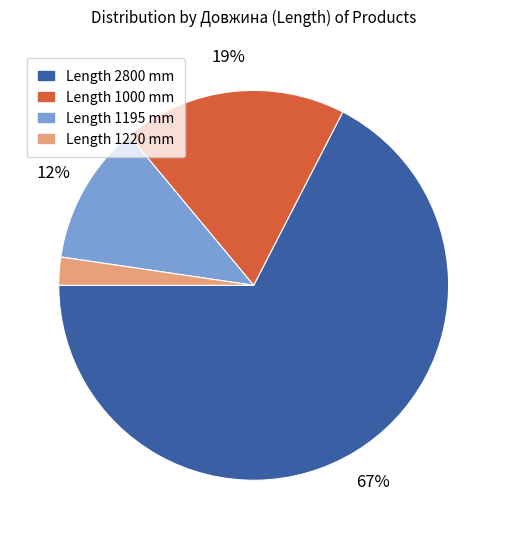

Is there any slice that represents more than half of the pie?

Yes